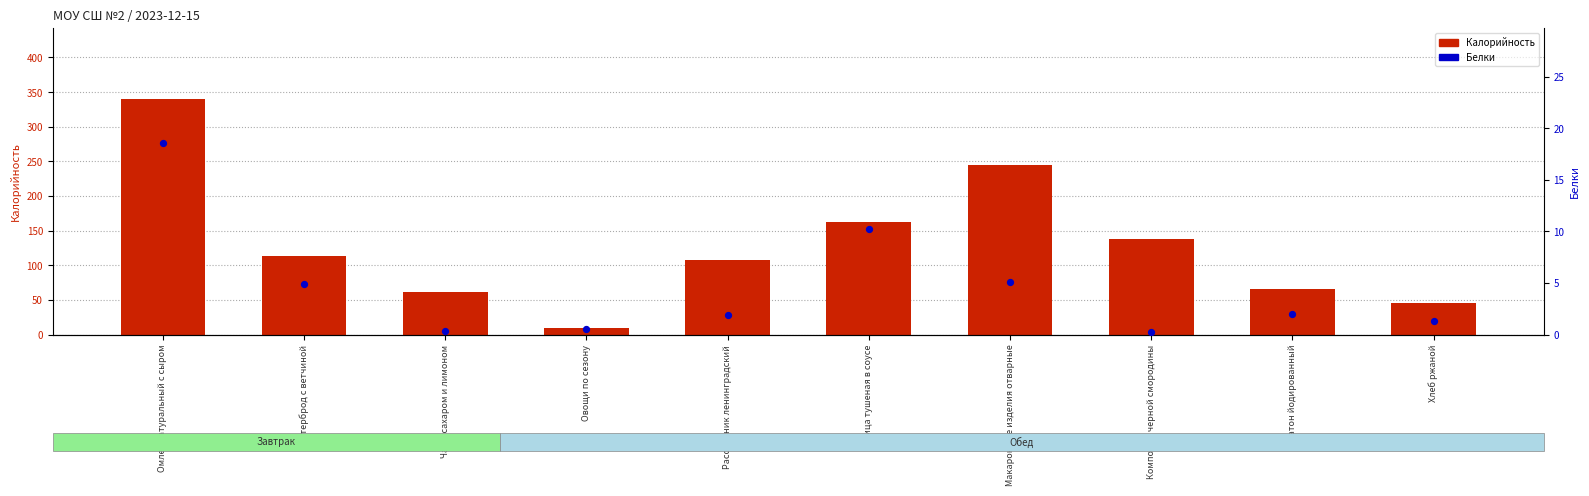

Is the value of Белки at Макаронные изделия отварные greater than the value of Калорийность at Птица тушеная в соусе?

No